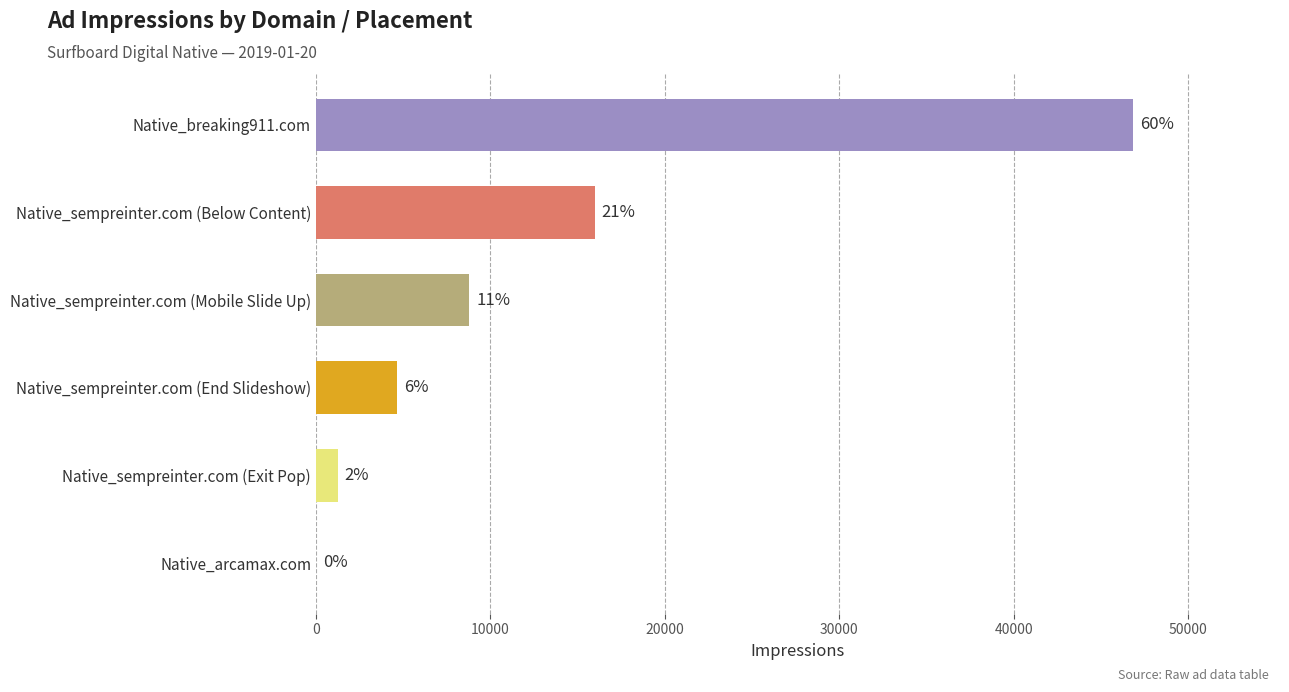

Are the bars horizontal?

Yes